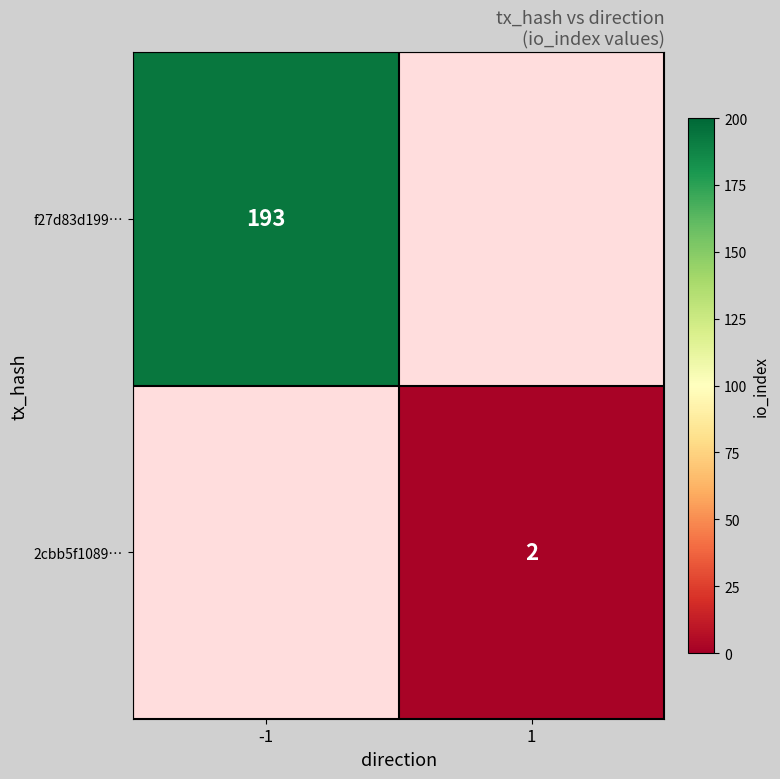

The 2cbb5f1089… series shows 1 at 1. True or false?

False